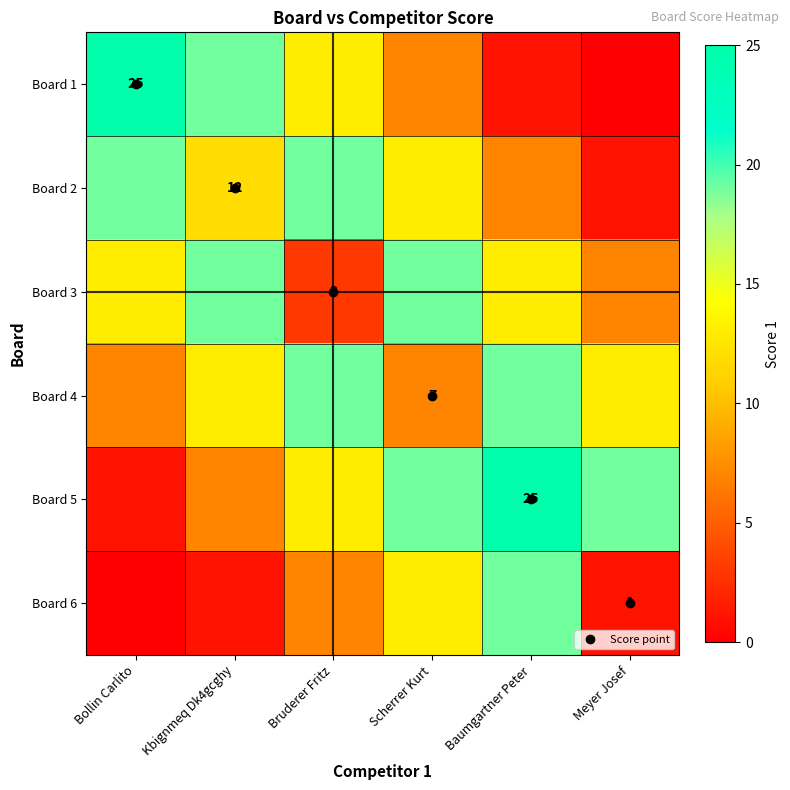

Which series has the largest total across all categories?

Board 5